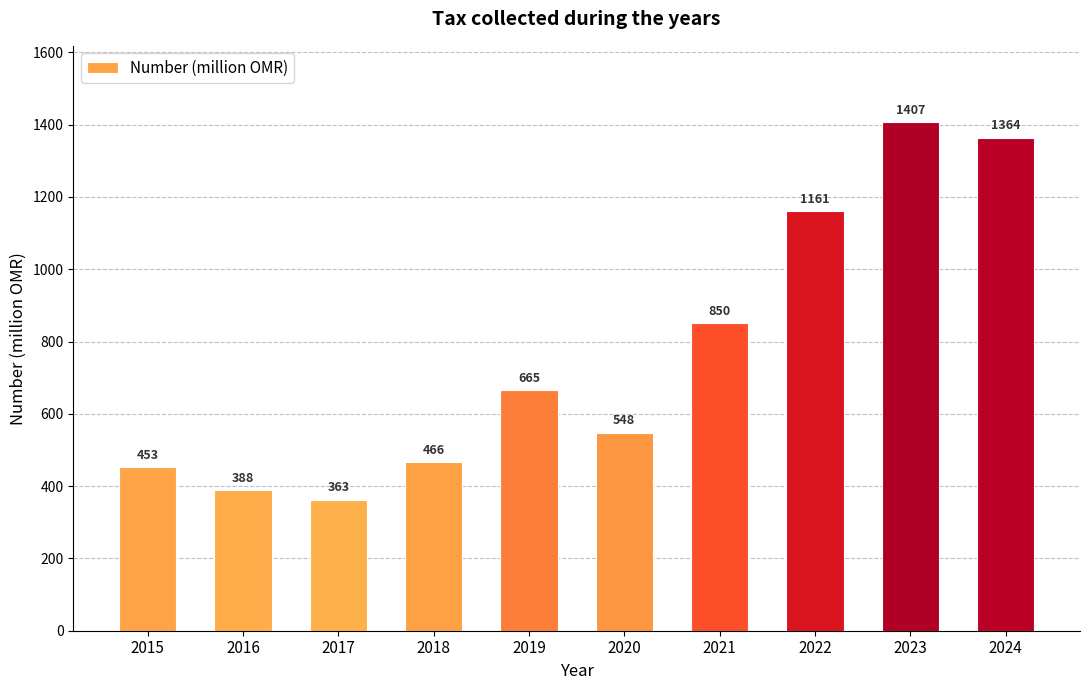

Is it true that the value at 2021 is 850?

True